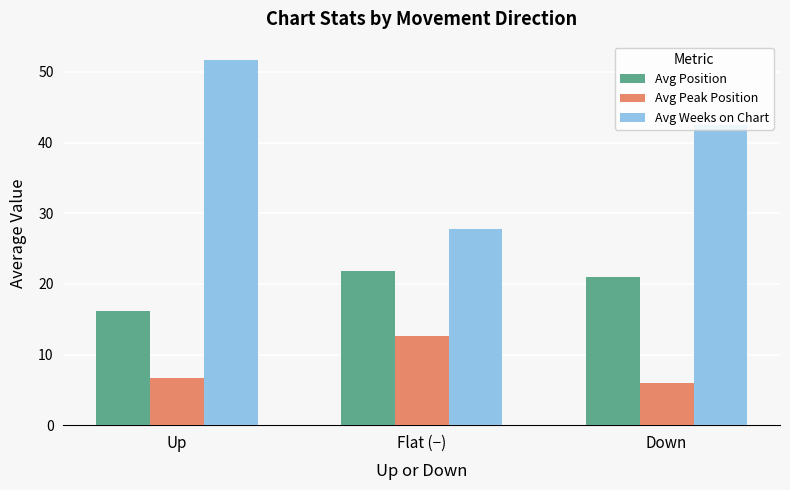

Reading right to left, what are all the values shown in this chart?

Avg Position: Down=21.0	Flat (−)=21.8	Up=16.1
Avg Peak Position: Down=6.0	Flat (−)=12.6	Up=6.7
Avg Weeks on Chart: Down=42.5	Flat (−)=27.8	Up=51.7